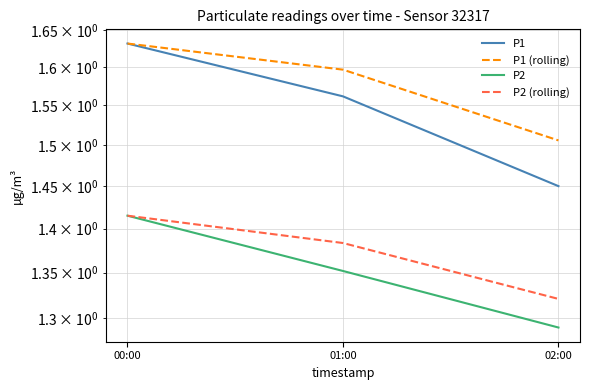

How many series are shown in this chart?

4